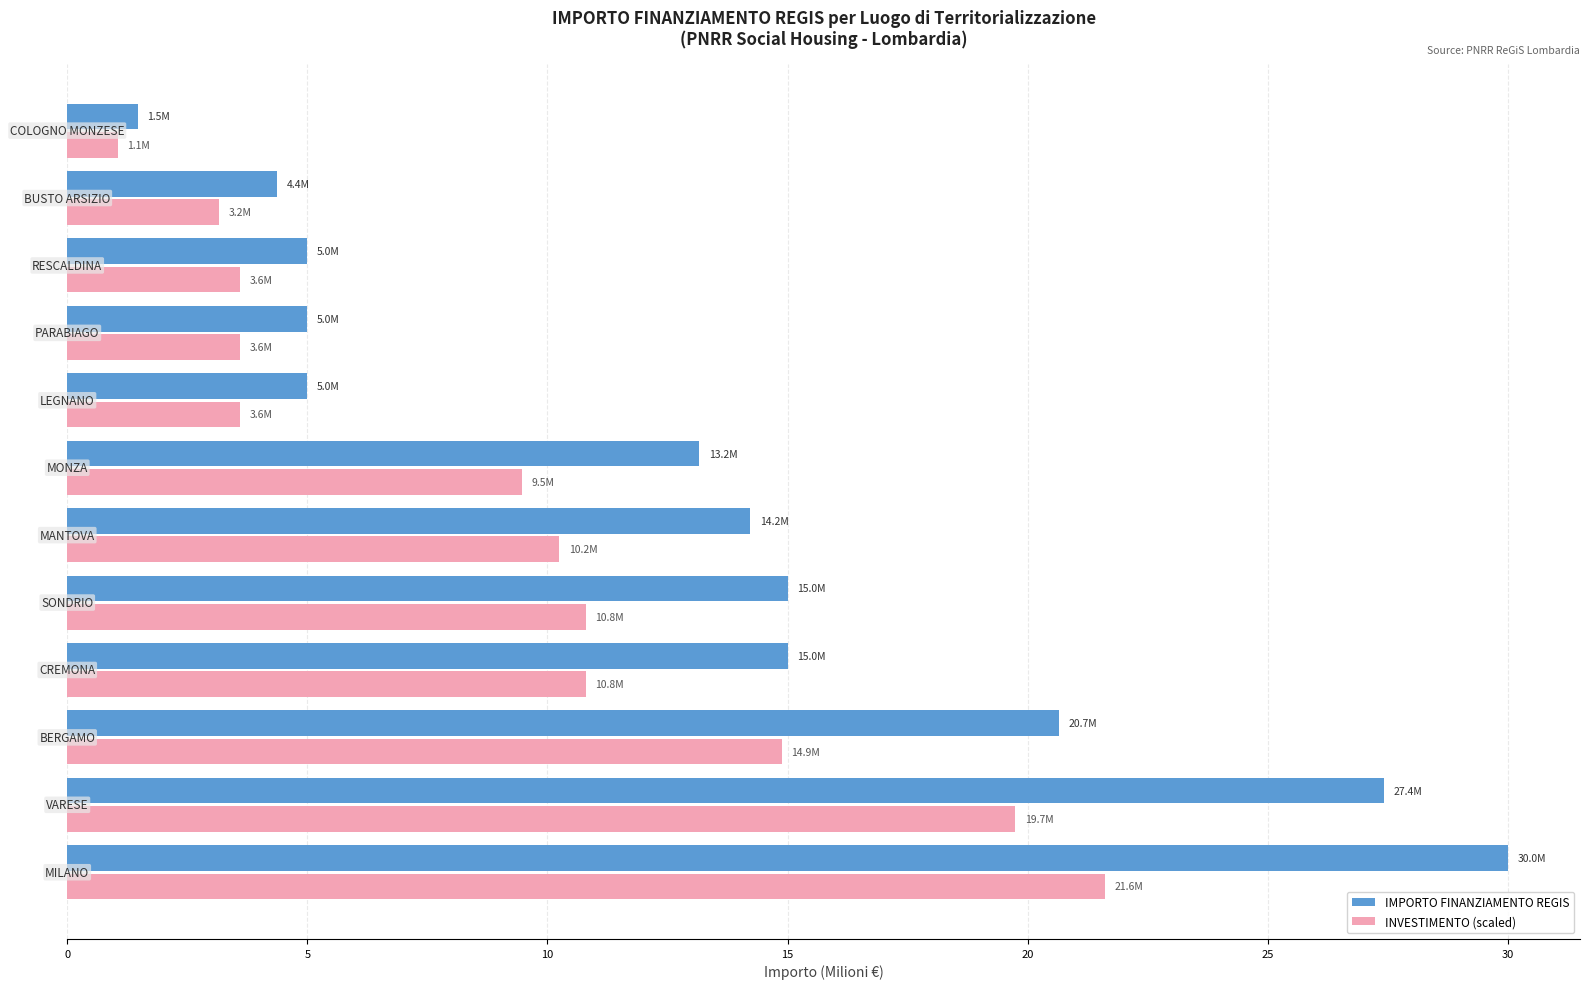

What is the difference between the maximum and minimum values in the INVESTIMENTO (scaled) series?

20.5